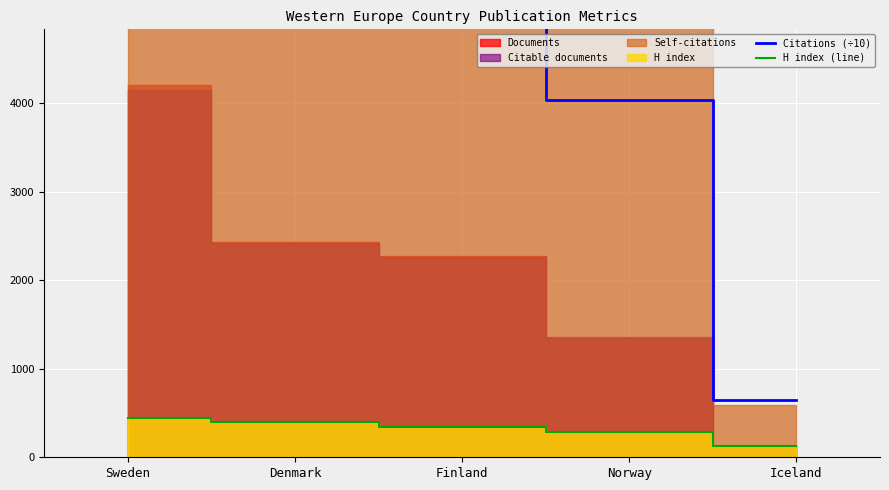

True or false: H index (line) has a value of 171.3 at Finland.

False